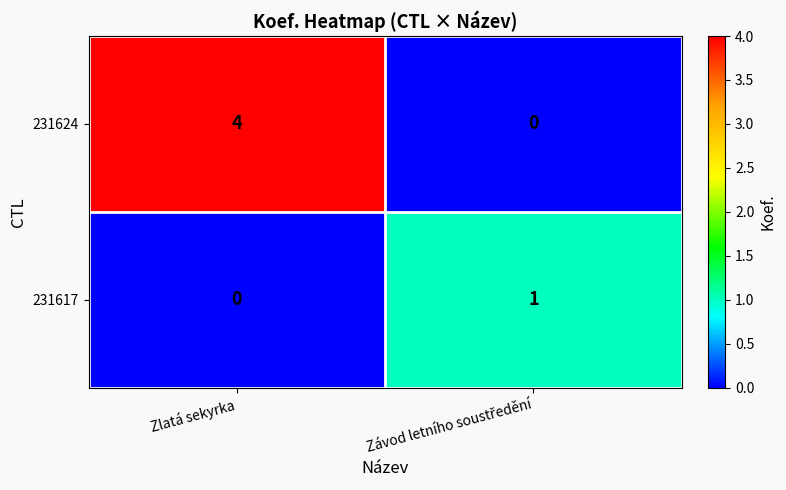

What is the difference between the highest and lowest values at Zlatá sekyrka?

4